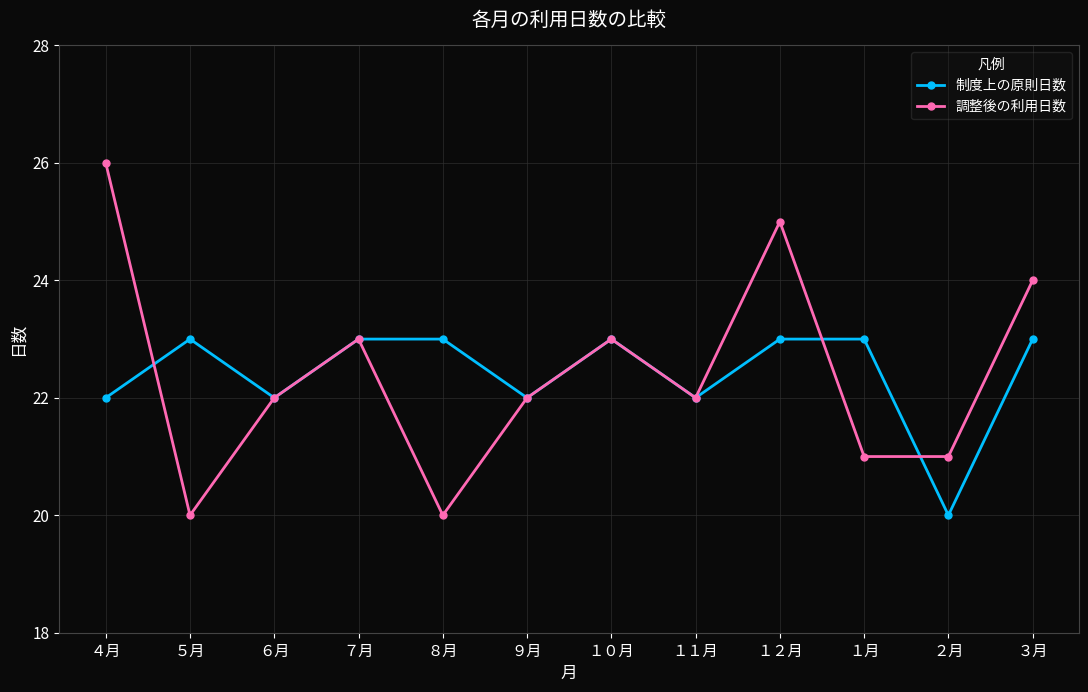

At which label does 調整後の利用日数 first exceed 22?

４月